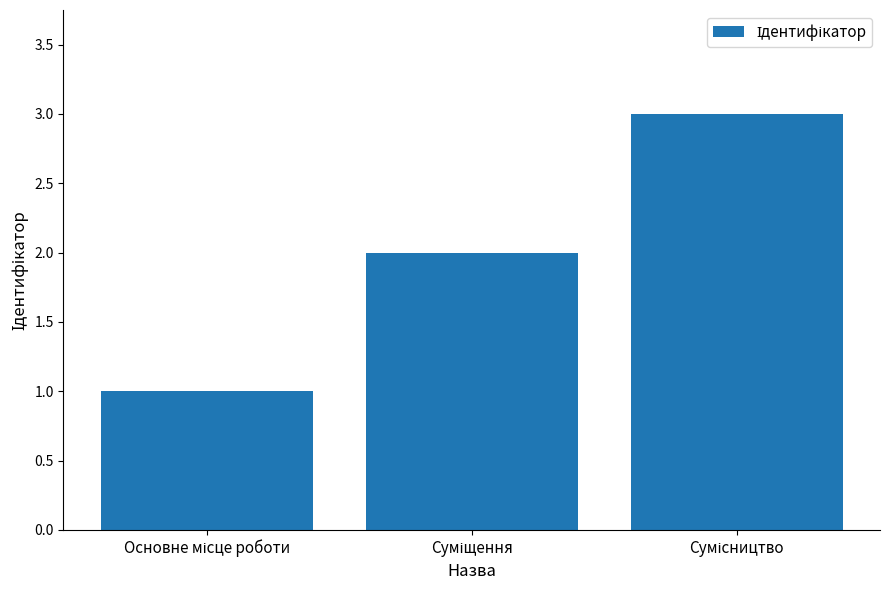

Are the bars horizontal?

No